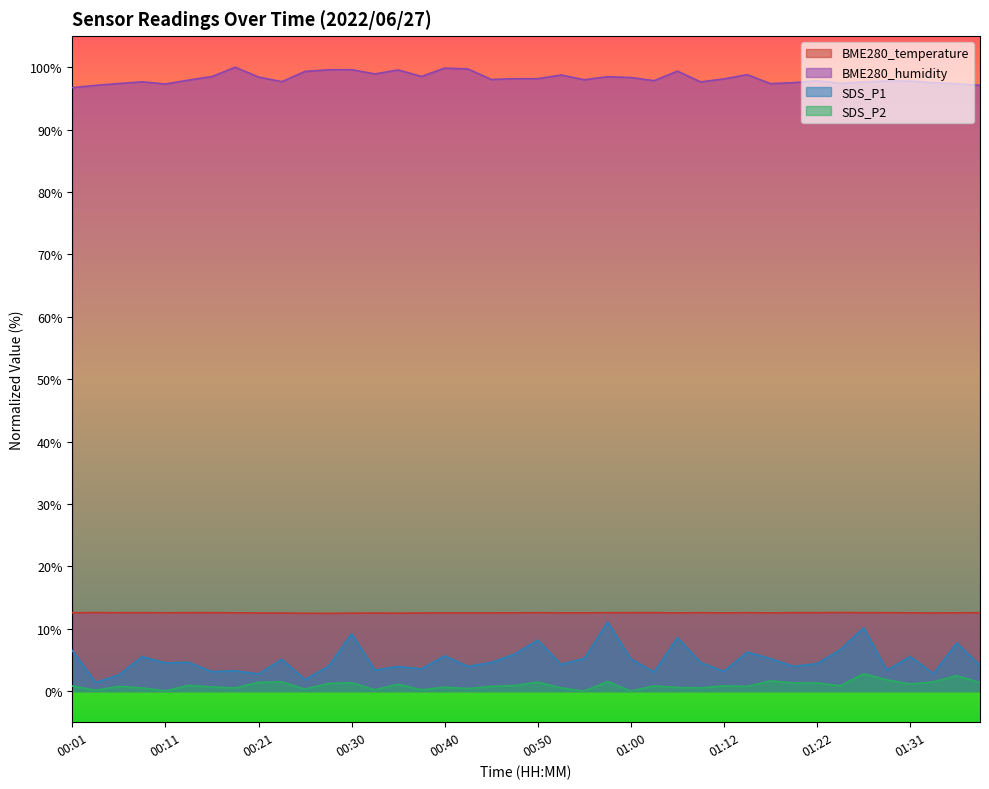

Where is the first local minimum for BME280_humidity?

00:11